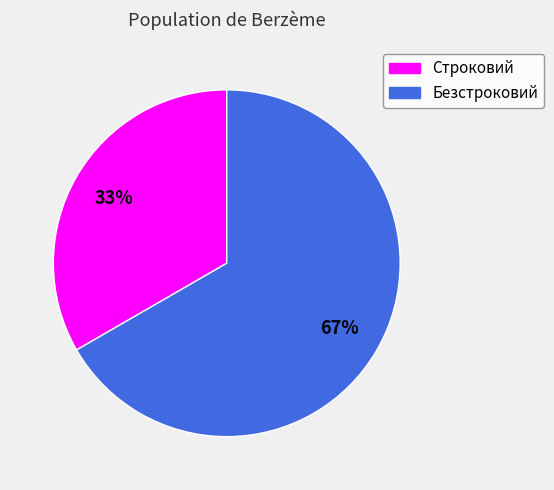

How many segments does this pie chart have?

2